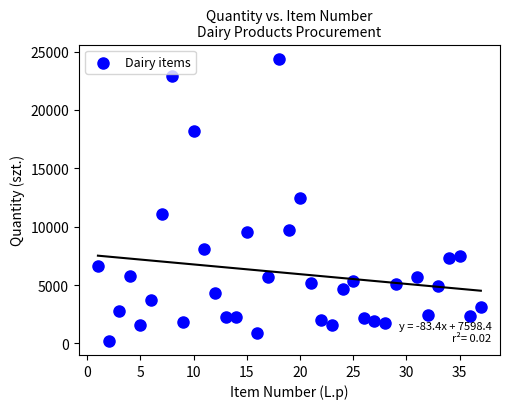

What is the range of X values (max minus min)?

36